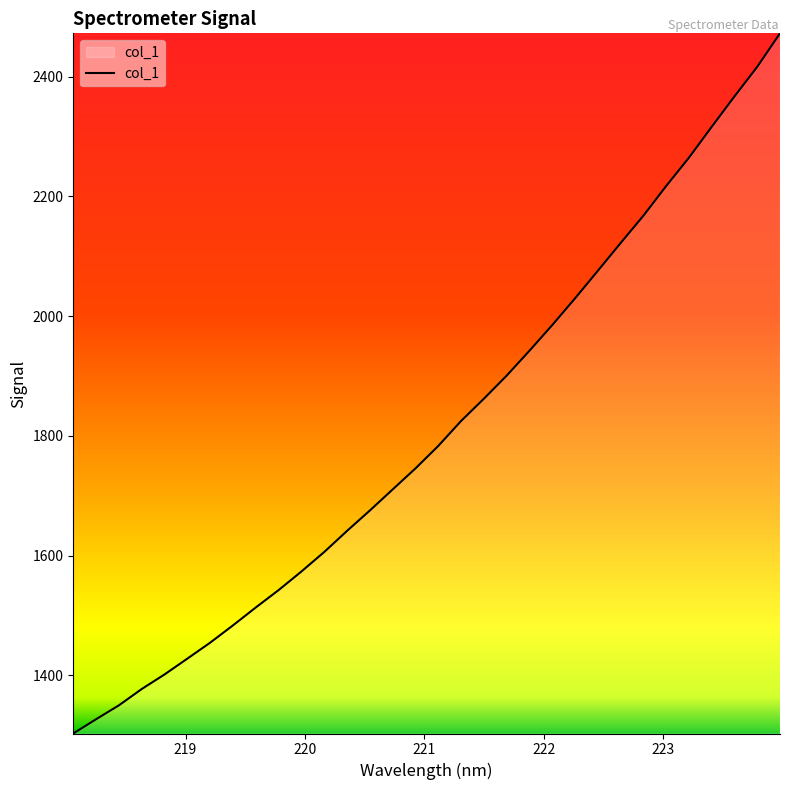

What is the smallest value displayed?

1303.1